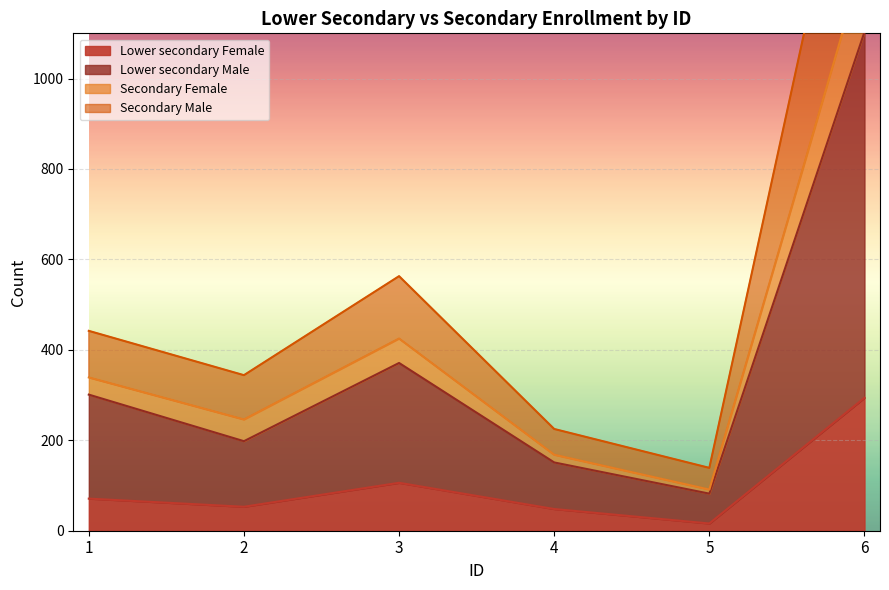

What is the difference between the maximum and minimum values in the Lower secondary Male series?

1021